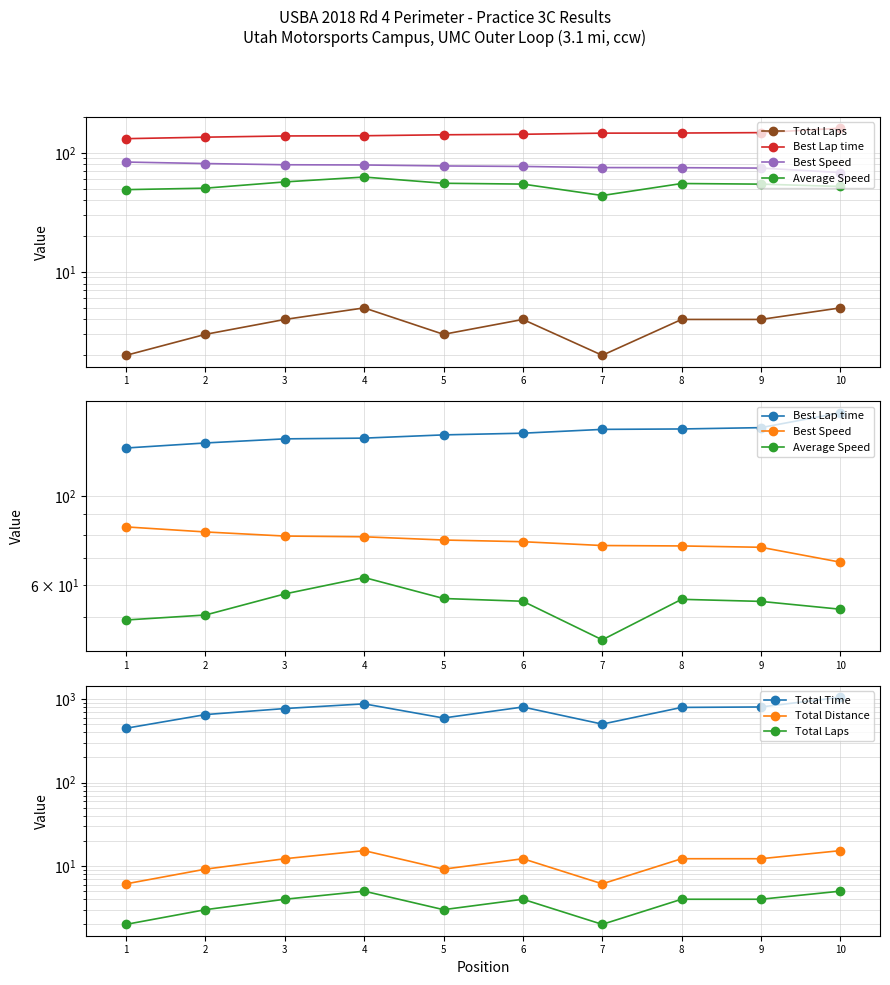

True or false: Total Laps has a value of 2.7 at 7.

False